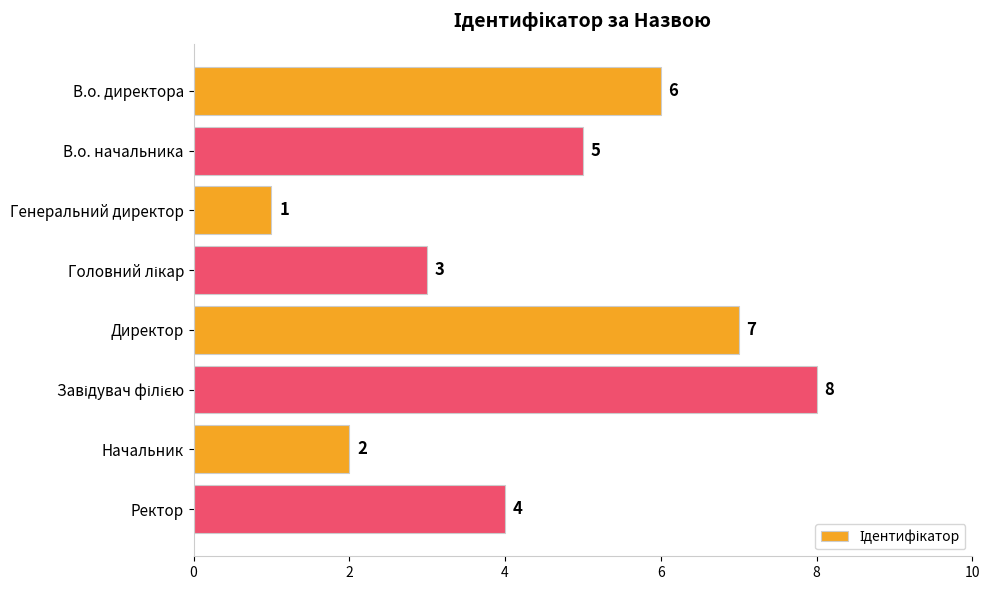

Is it true that the value at Генеральний директор is 1?

True